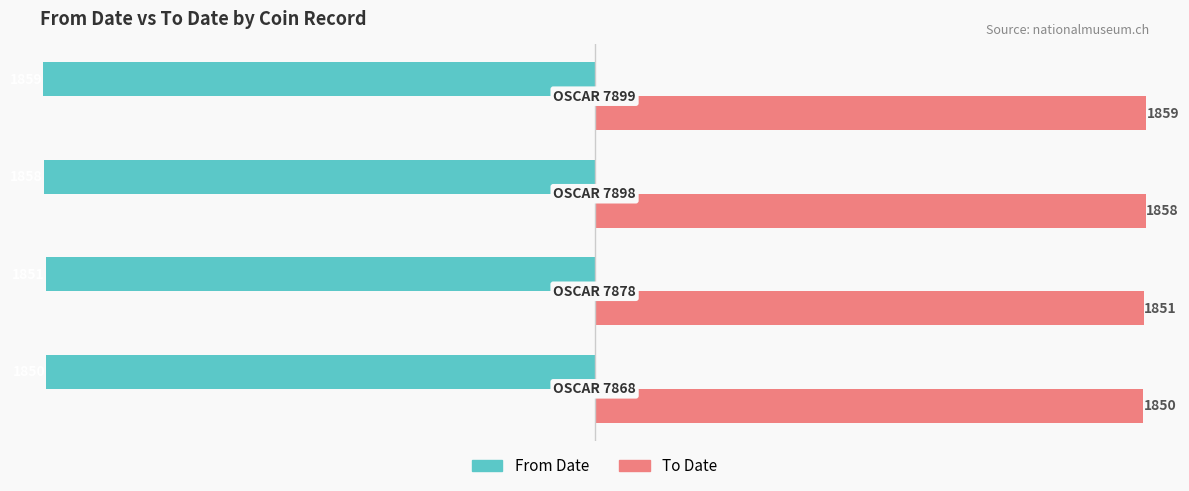

Which series has the largest total across all categories?

To Date